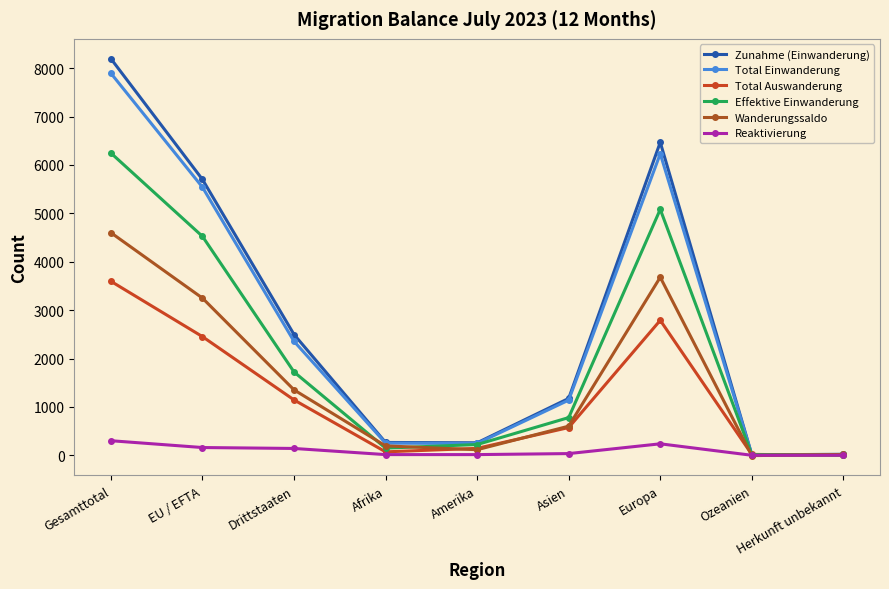

What is the label of the 2nd point from the right?

Ozeanien